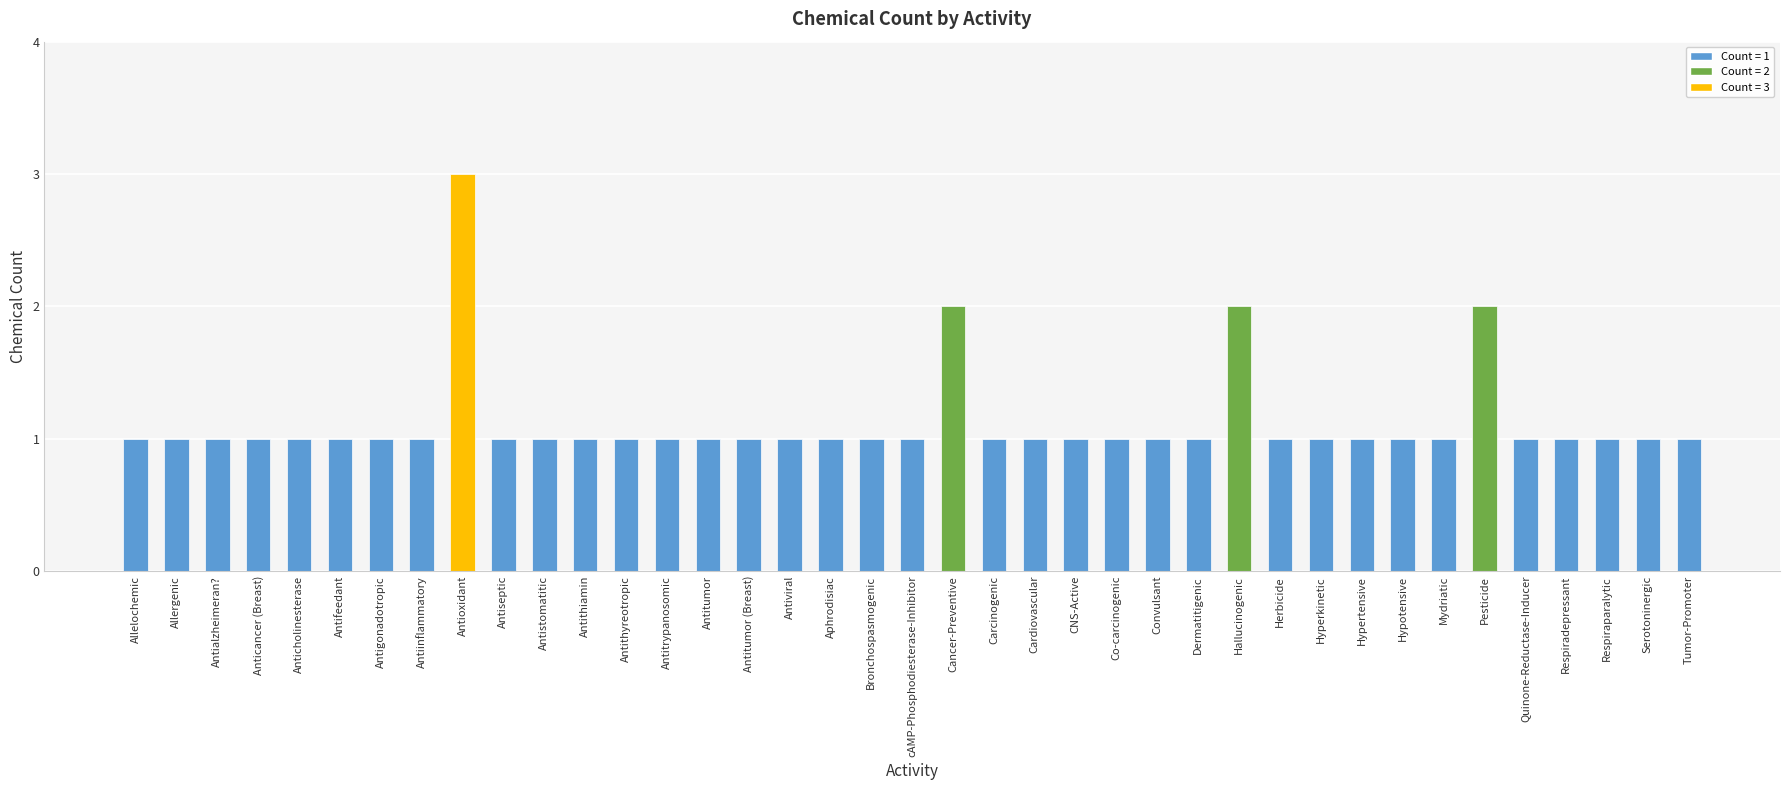

What is the greatest value displayed?

3